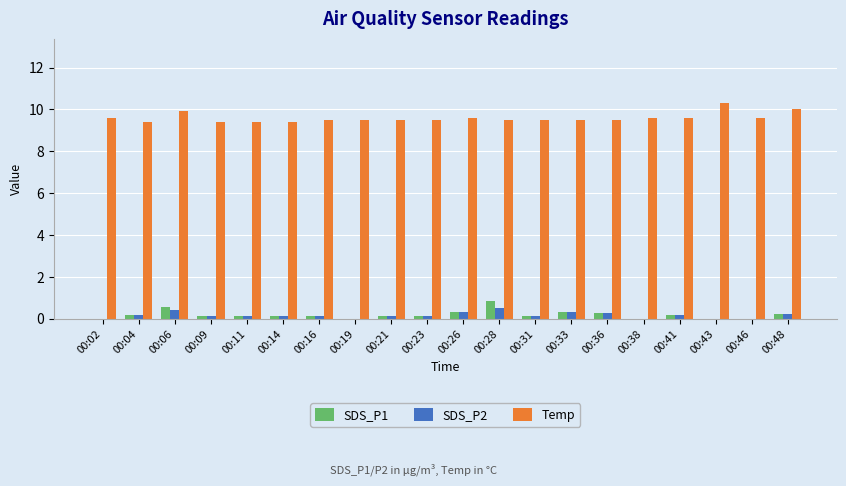

What are all the series names shown in the legend?

SDS_P1, SDS_P2, Temp